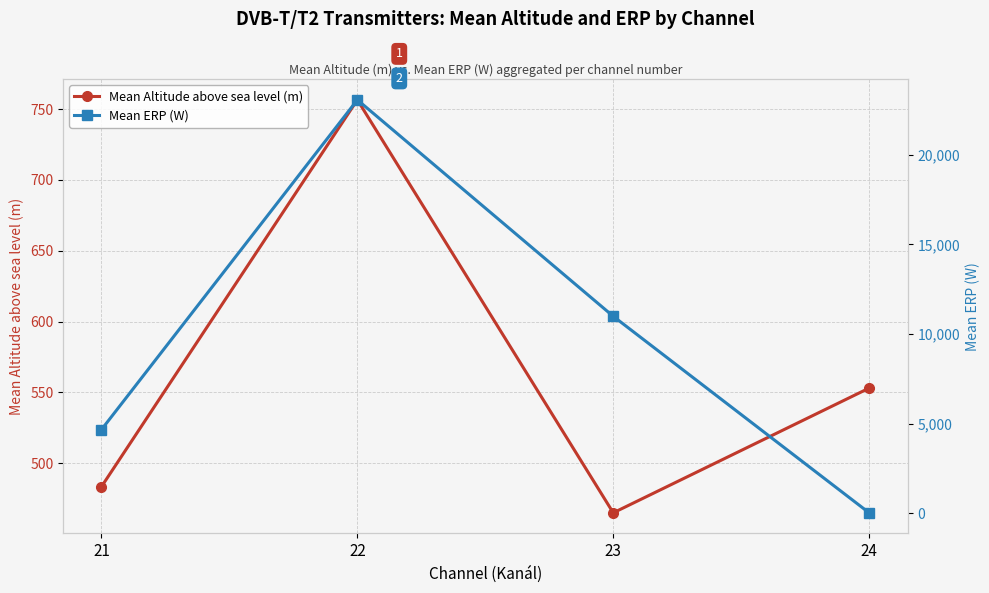

How many interior local valleys does the Mean Altitude above sea level (m) series have?

1